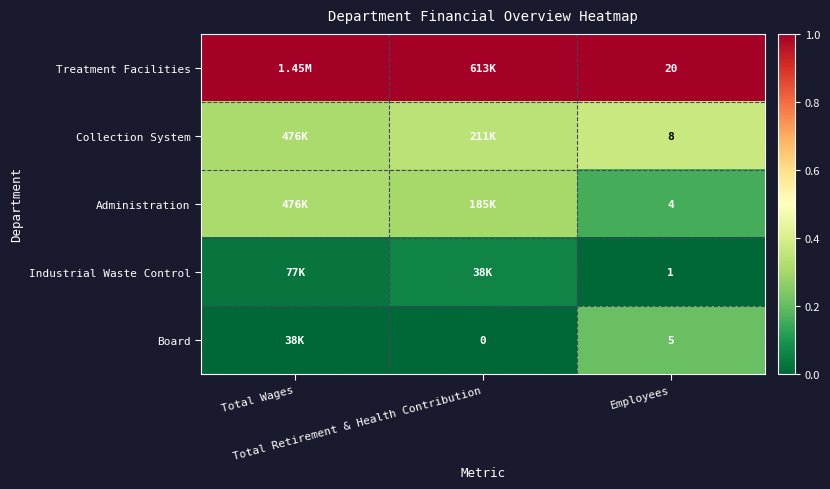

Rank the series at Employees from highest to lowest value.

Treatment Facilities, Collection System, Board, Administration, Industrial Waste Control